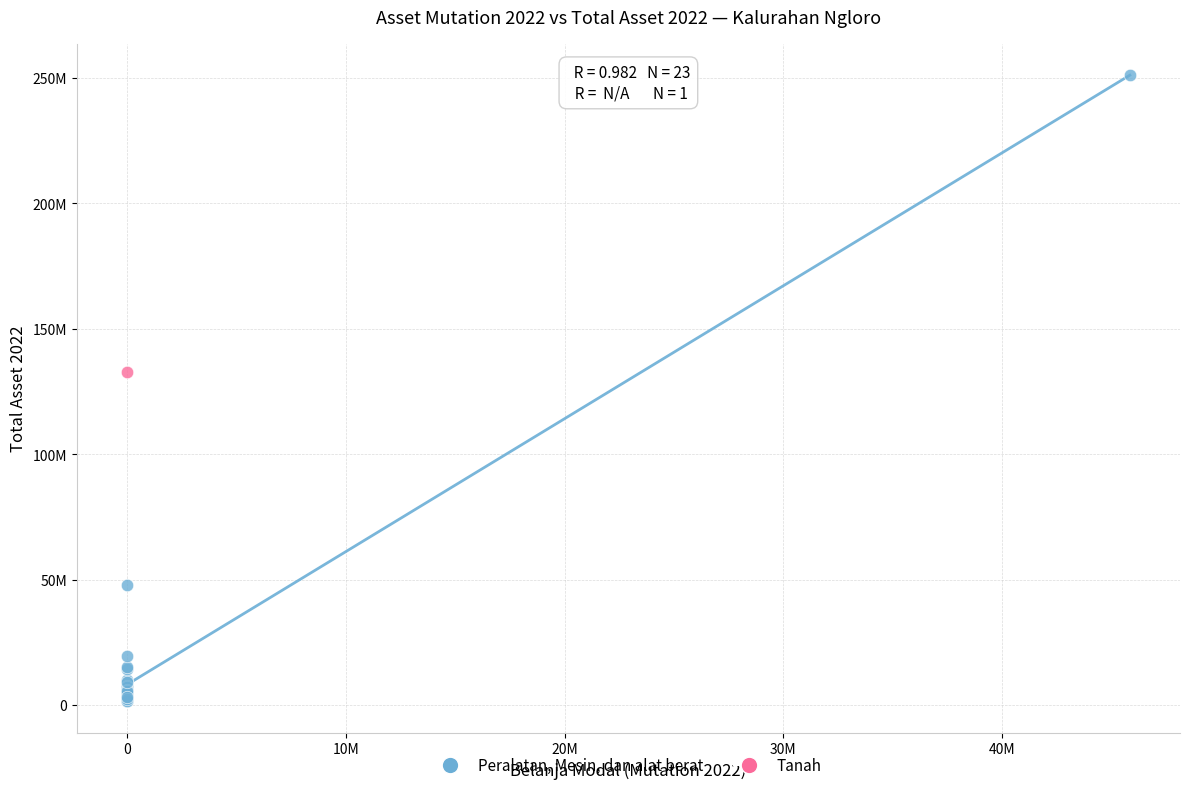

What are all the series names shown in the legend?

Peralatan, Mesin, dan alat berat, Tanah